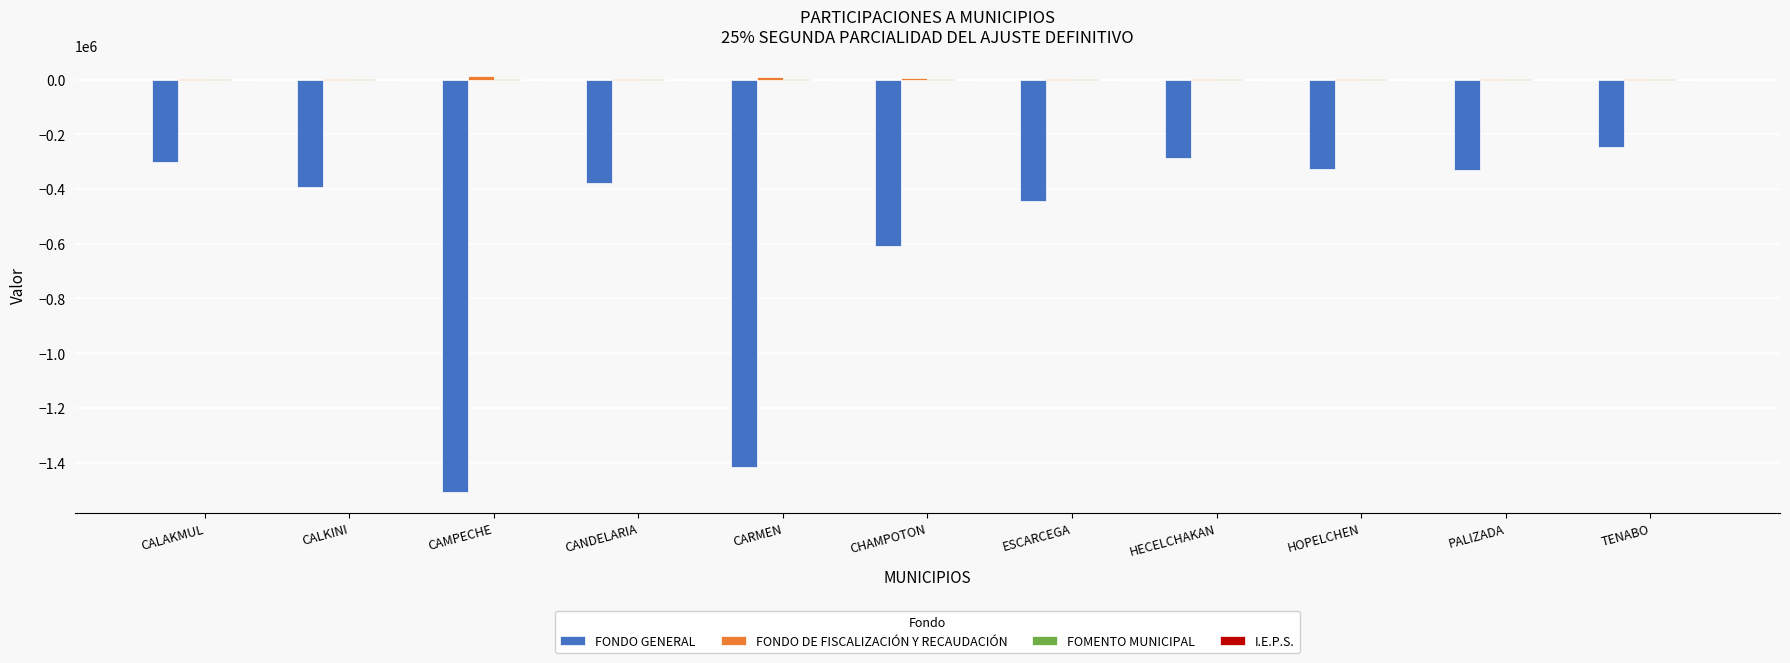

What is the total value across all series at HECELCHAKAN?

-283298